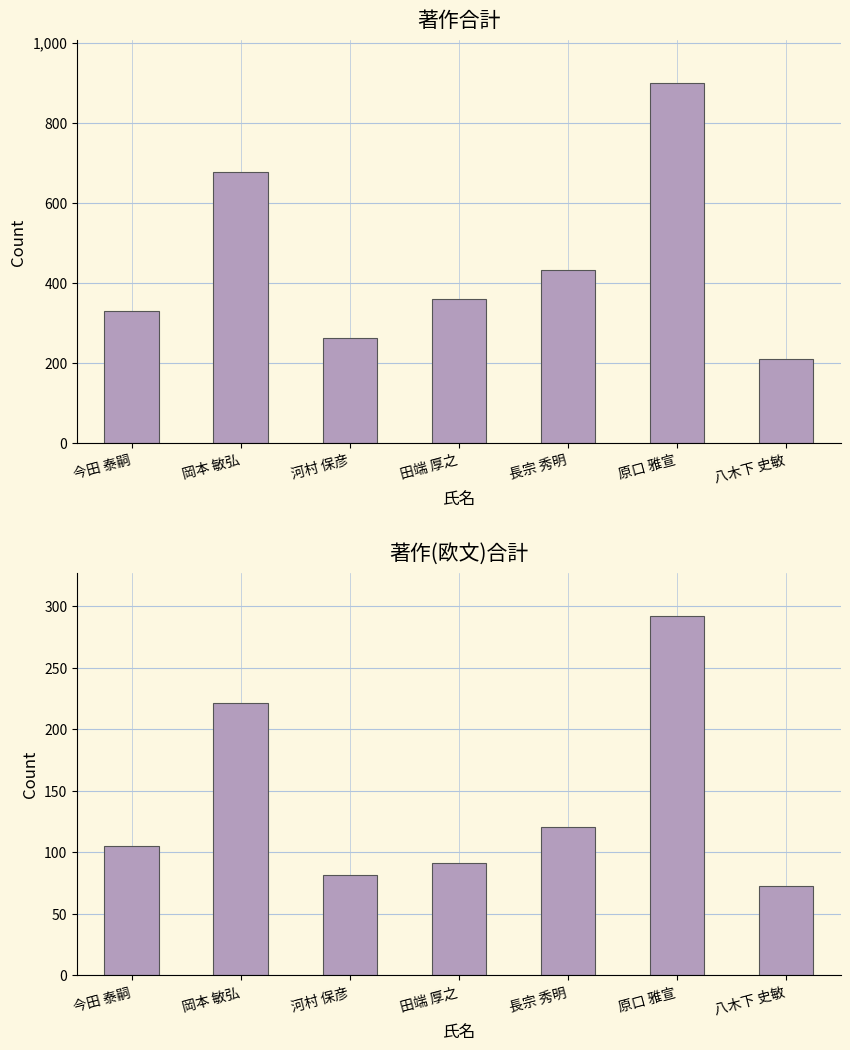

What is the difference between the maximum and second lowest values in the 著作合計 series?

635